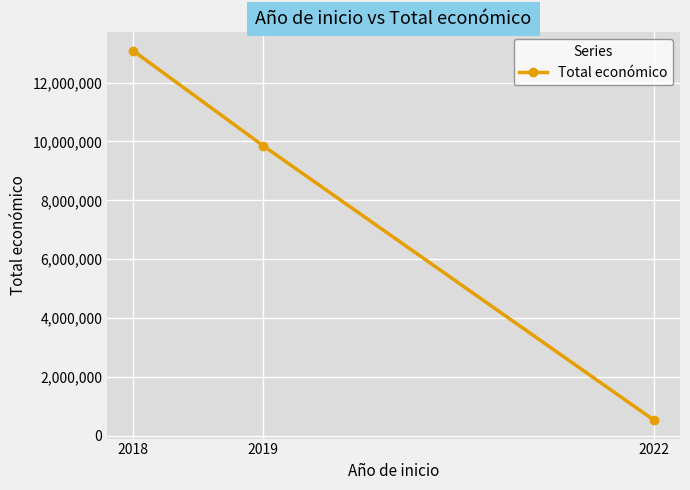

What is the value of the 3rd point from the left?

533449